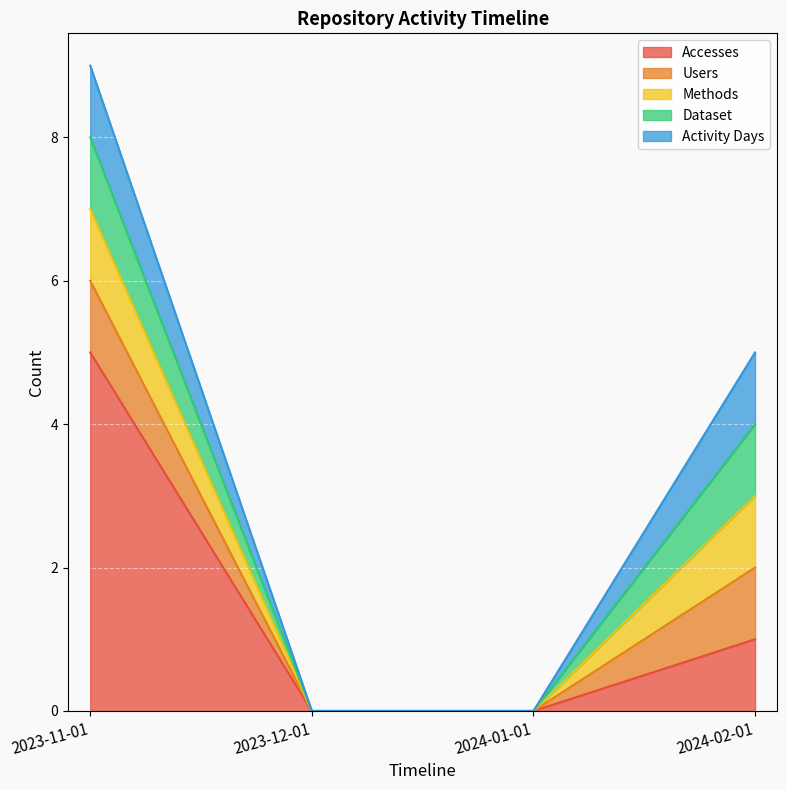

How many distinct data groups are displayed?

5